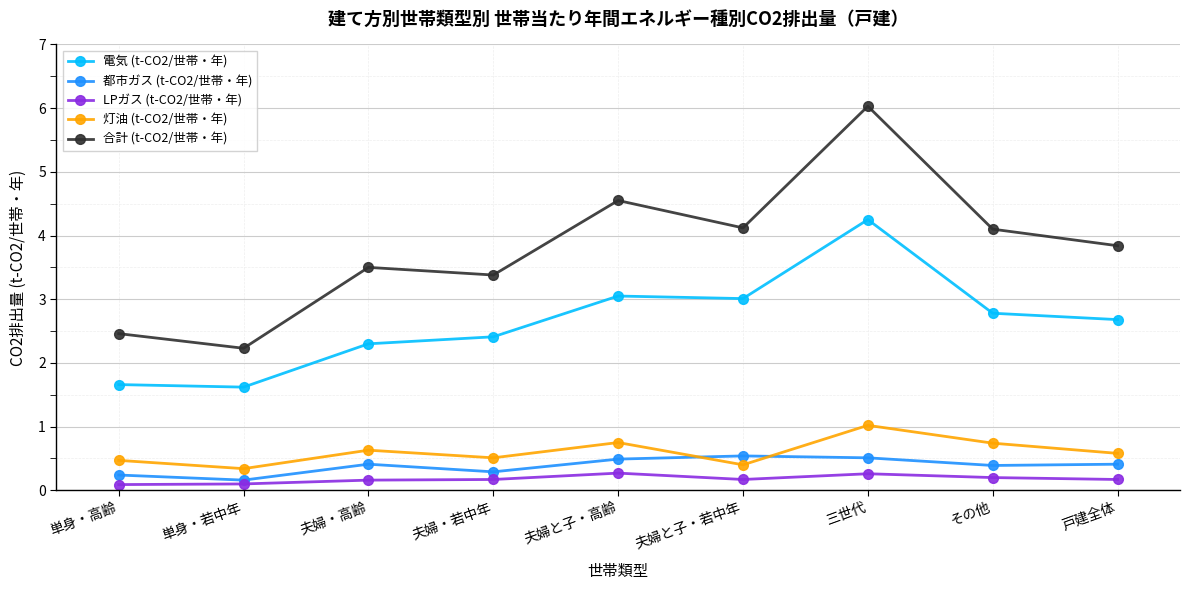

The 都市ガス (t-CO2/世帯・年) series shows 0.5 at 夫婦と子・若中年. True or false?

True